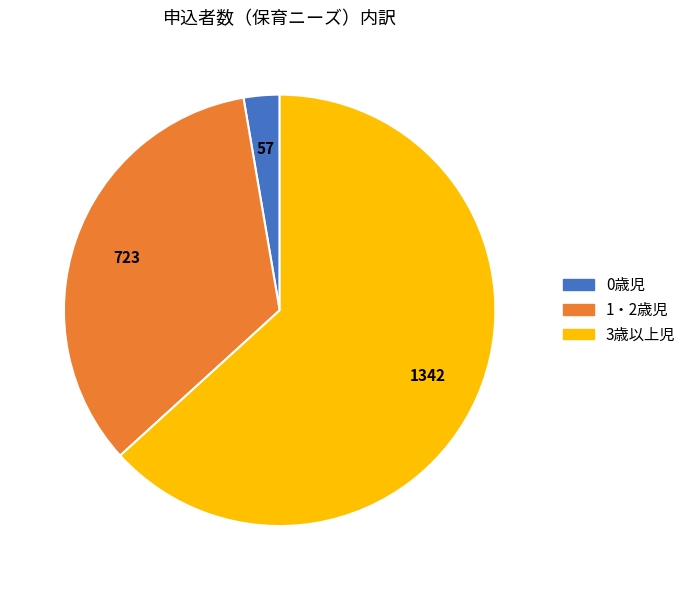

Is there a majority slice in this chart?

Yes